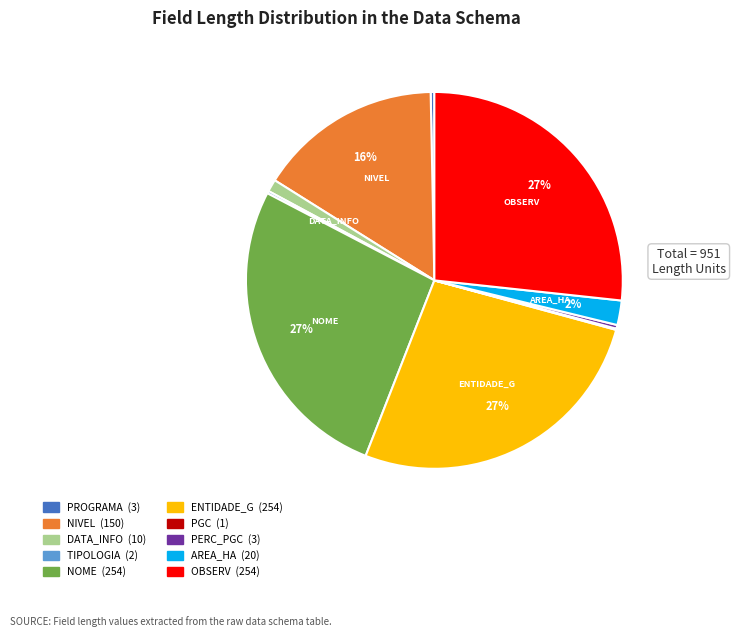

Is there any slice that represents more than half of the pie?

No